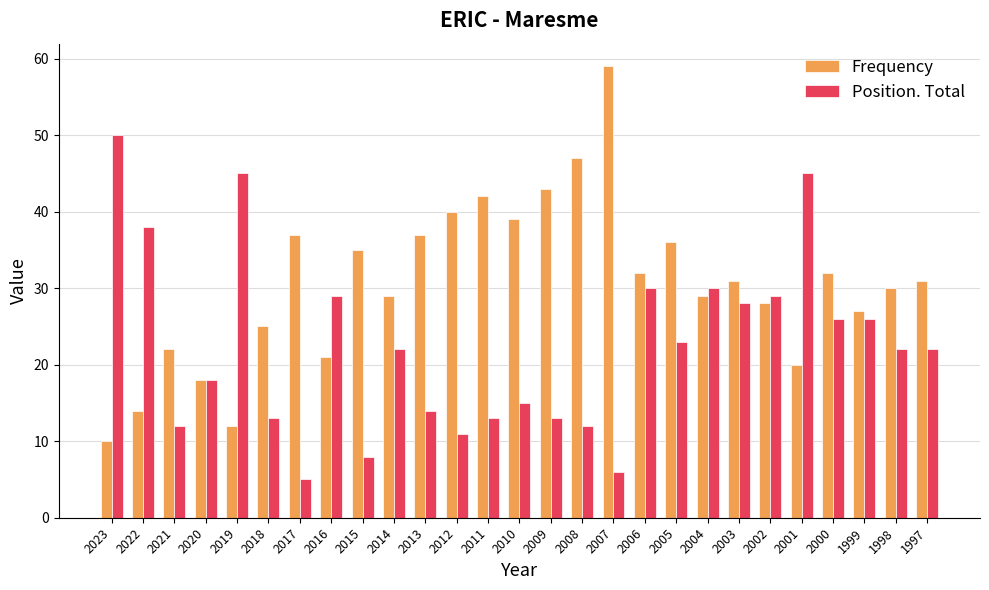

Reading left to right, transcribe all the data shown in this chart.

Frequency: 2023=10	2022=14	2021=22	2020=18	2019=12	2018=25	2017=37	2016=21	2015=35	2014=29	2013=37	2012=40	2011=42	2010=39	2009=43	2008=47	2007=59	2006=32	2005=36	2004=29	2003=31	2002=28	2001=20	2000=32	1999=27	1998=30	1997=31
Position. Total: 2023=50	2022=38	2021=12	2020=18	2019=45	2018=13	2017=5	2016=29	2015=8	2014=22	2013=14	2012=11	2011=13	2010=15	2009=13	2008=12	2007=6	2006=30	2005=23	2004=30	2003=28	2002=29	2001=45	2000=26	1999=26	1998=22	1997=22